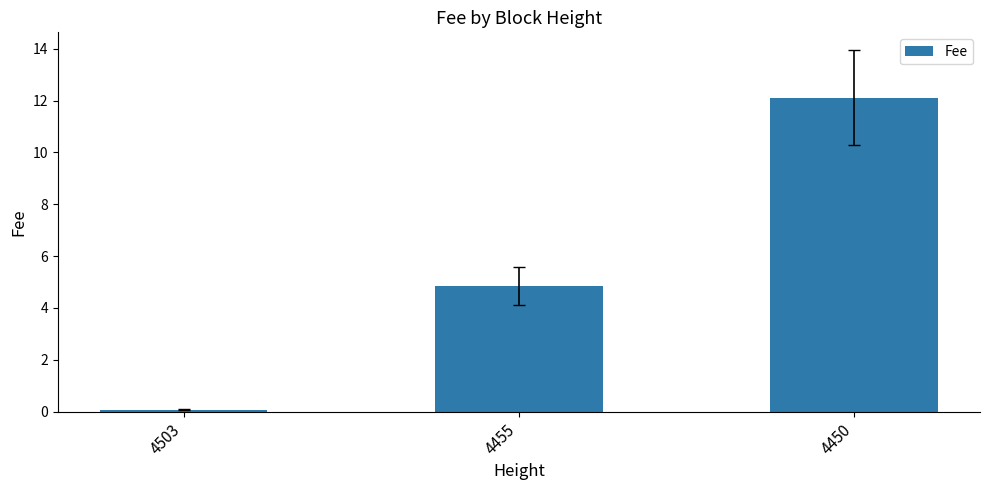

List the labels in order of value, largest first.

4450, 4455, 4503